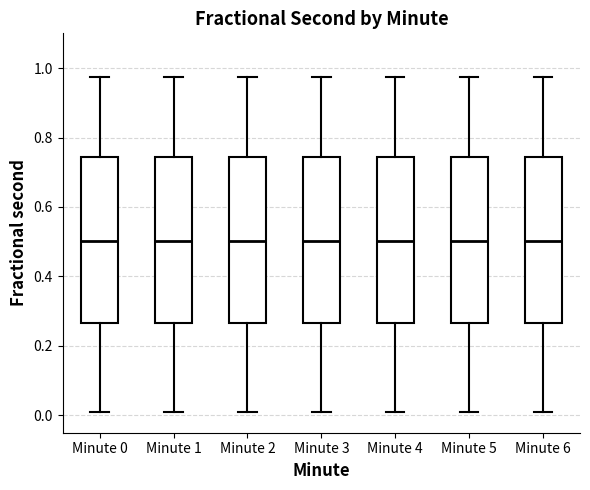

Reading left to right, read every box against the y-axis: the position of its median line, the range the box covers, and the ends of its whiskers. The values are not printed on the chart, so give them approximately, as read against the axis.

Minute 0: median 0.50, box 0.26 to 0.74, whiskers 0.02 to 0.98
Minute 1: median 0.50, box 0.26 to 0.74, whiskers 0.02 to 0.98
Minute 2: median 0.50, box 0.26 to 0.74, whiskers 0.02 to 0.98
Minute 3: median 0.50, box 0.26 to 0.74, whiskers 0.02 to 0.98
Minute 4: median 0.50, box 0.26 to 0.74, whiskers 0.02 to 0.98
Minute 5: median 0.50, box 0.26 to 0.74, whiskers 0.02 to 0.98
Minute 6: median 0.50, box 0.26 to 0.74, whiskers 0.02 to 0.98